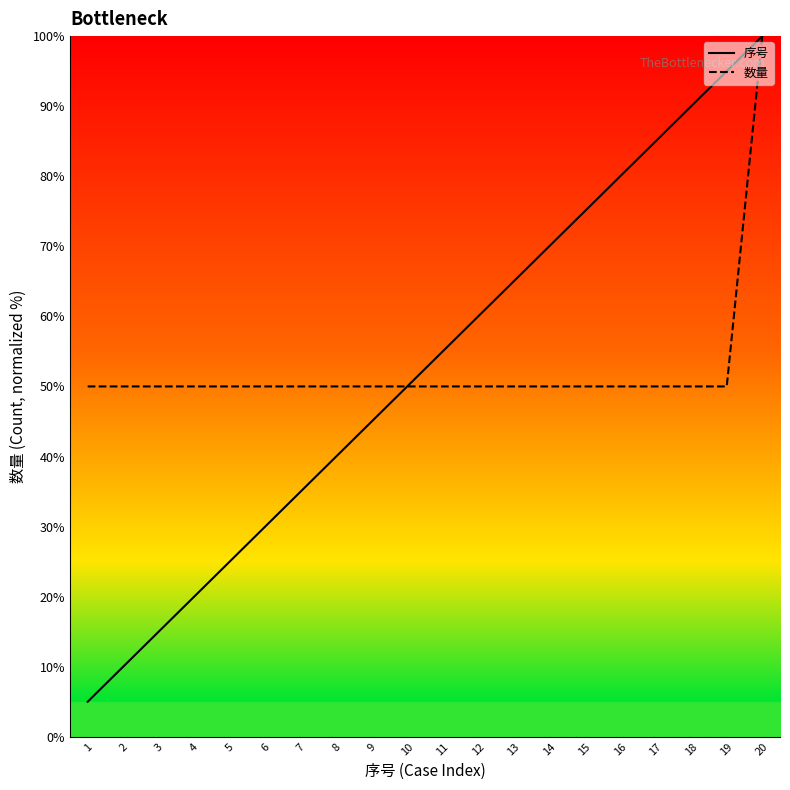

What is the average value of the 序号 series?

52.5